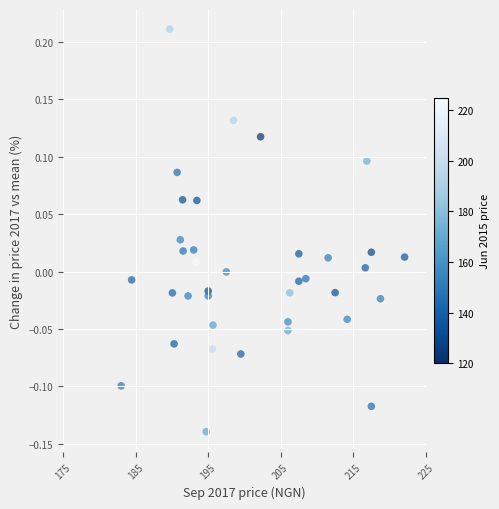

What is the range of Y values (max minus min)?

0.4